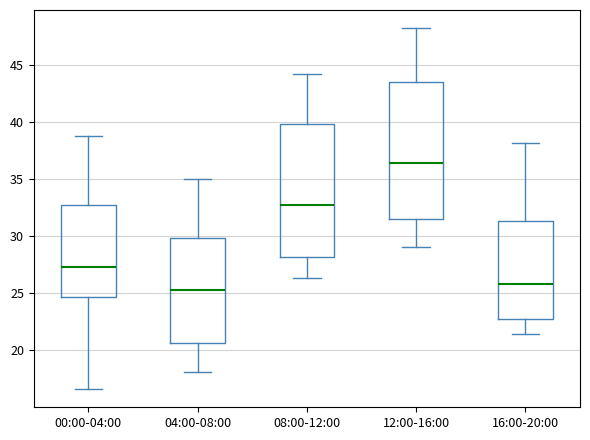

Reading left to right, transcribe this box plot: for each box, give where its median line is, the range the box spans, and where its two whiskers end, as read against the y-axis. The values are not printed on the chart, so give them approximately, as read against the axis.

00:00-04:00: median 27.5, box 24.5 to 32.5, whiskers 16.5 to 39.0
04:00-08:00: median 25.5, box 20.5 to 30.0, whiskers 18.0 to 35.0
08:00-12:00: median 32.5, box 28.0 to 40.0, whiskers 26.5 to 44.0
12:00-16:00: median 36.5, box 31.5 to 43.5, whiskers 29.0 to 48.0
16:00-20:00: median 26.0, box 23.0 to 31.5, whiskers 21.5 to 38.0